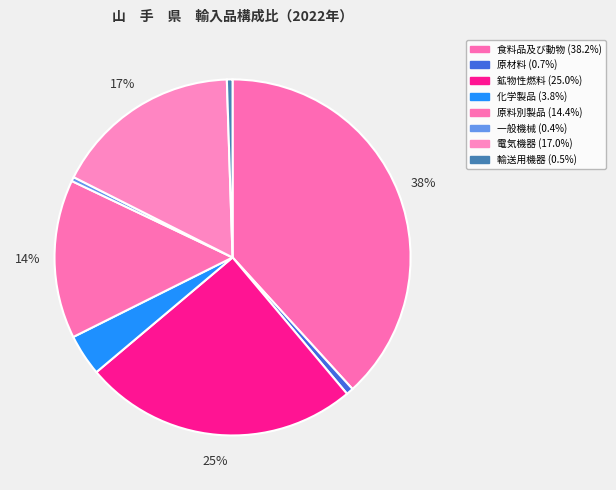

To the nearest percent, what is the average slice percentage?

12%